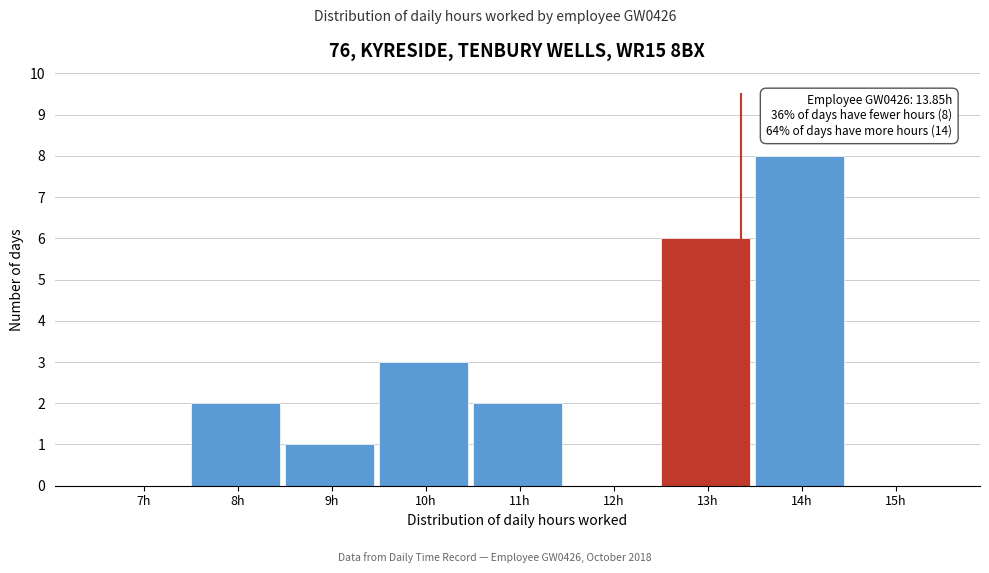

Reading left to right, what are all the values shown in this chart?

7h=0	8h=2	9h=1	10h=3	11h=2	12h=0	13h=6	14h=8	15h=0